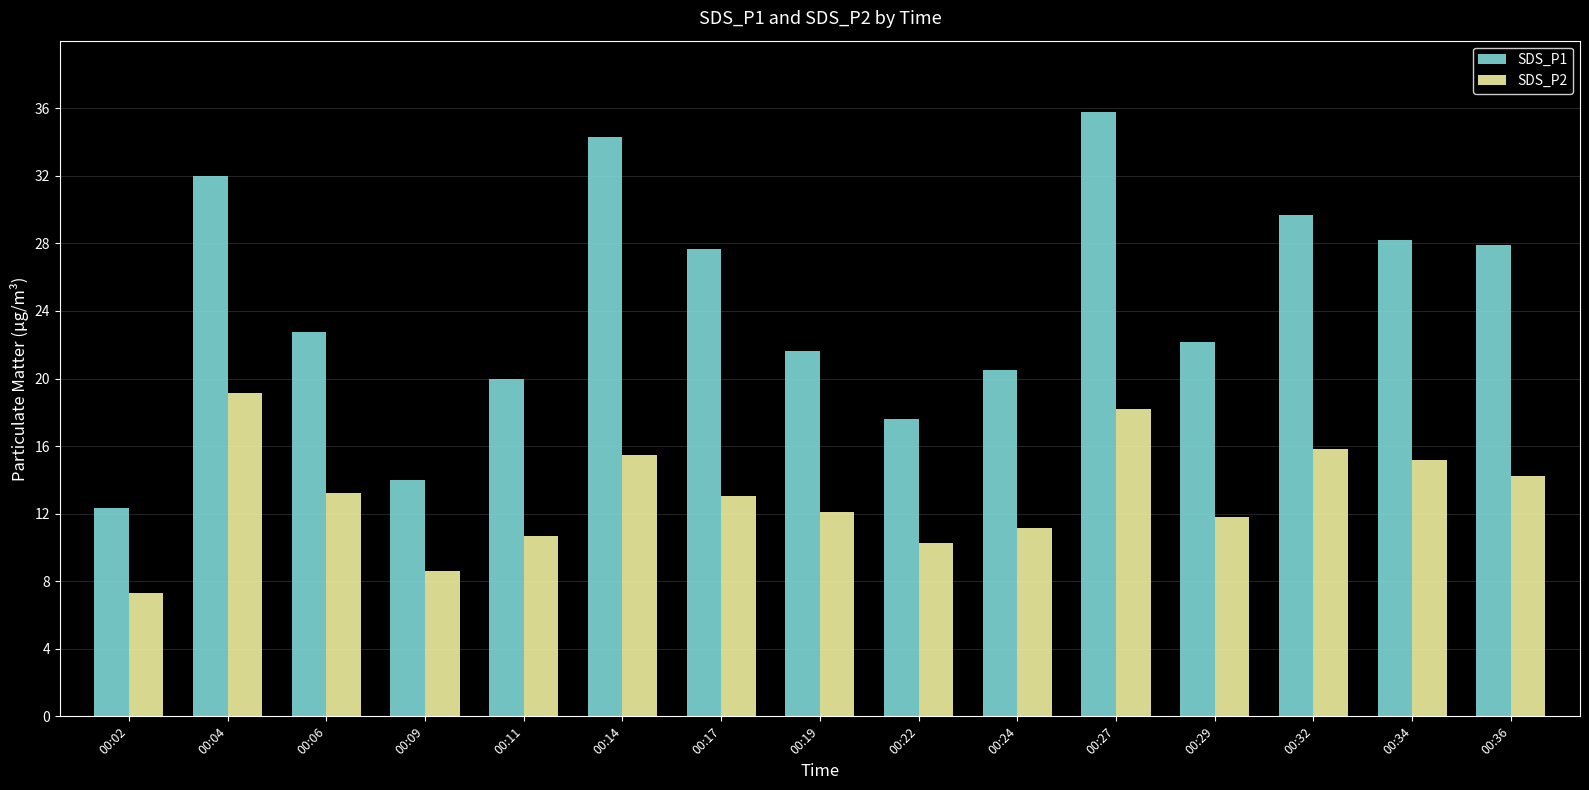

At which label does SDS_P1 first exceed 22?

00:04